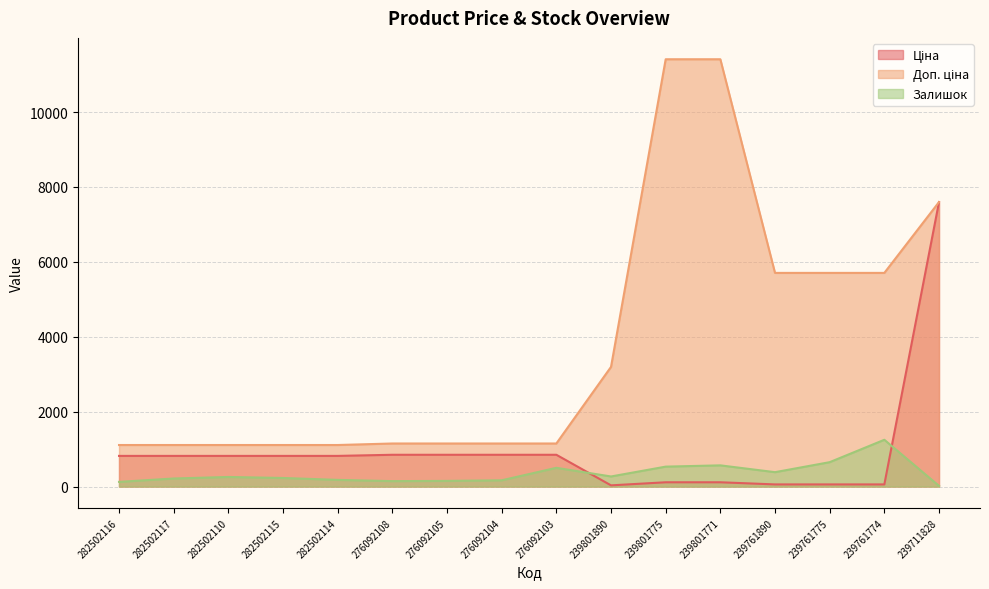

What are all the series names shown in the legend?

Ціна, Доп. ціна, Залишок